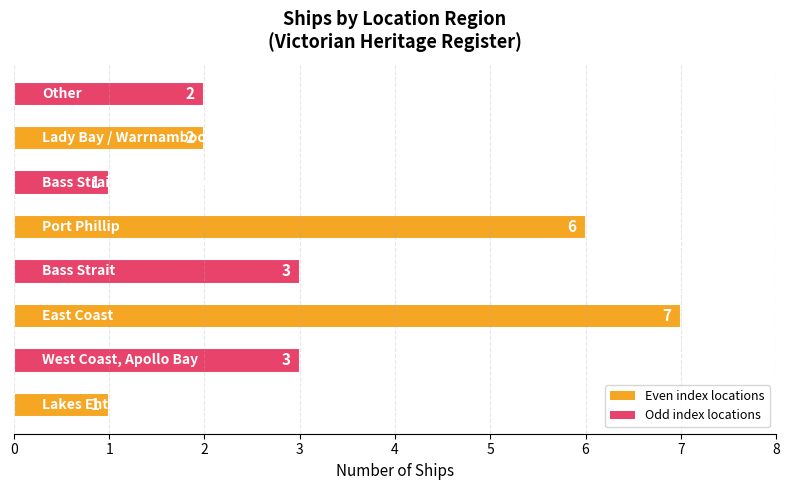

How many series are shown in this chart?

1